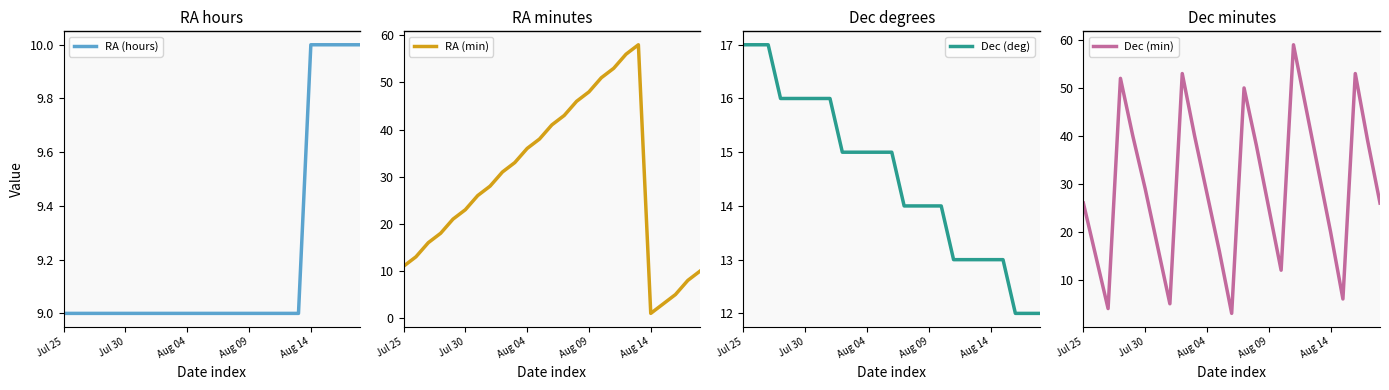

True or false: RA (min) has more than 1 interior local peaks.

False